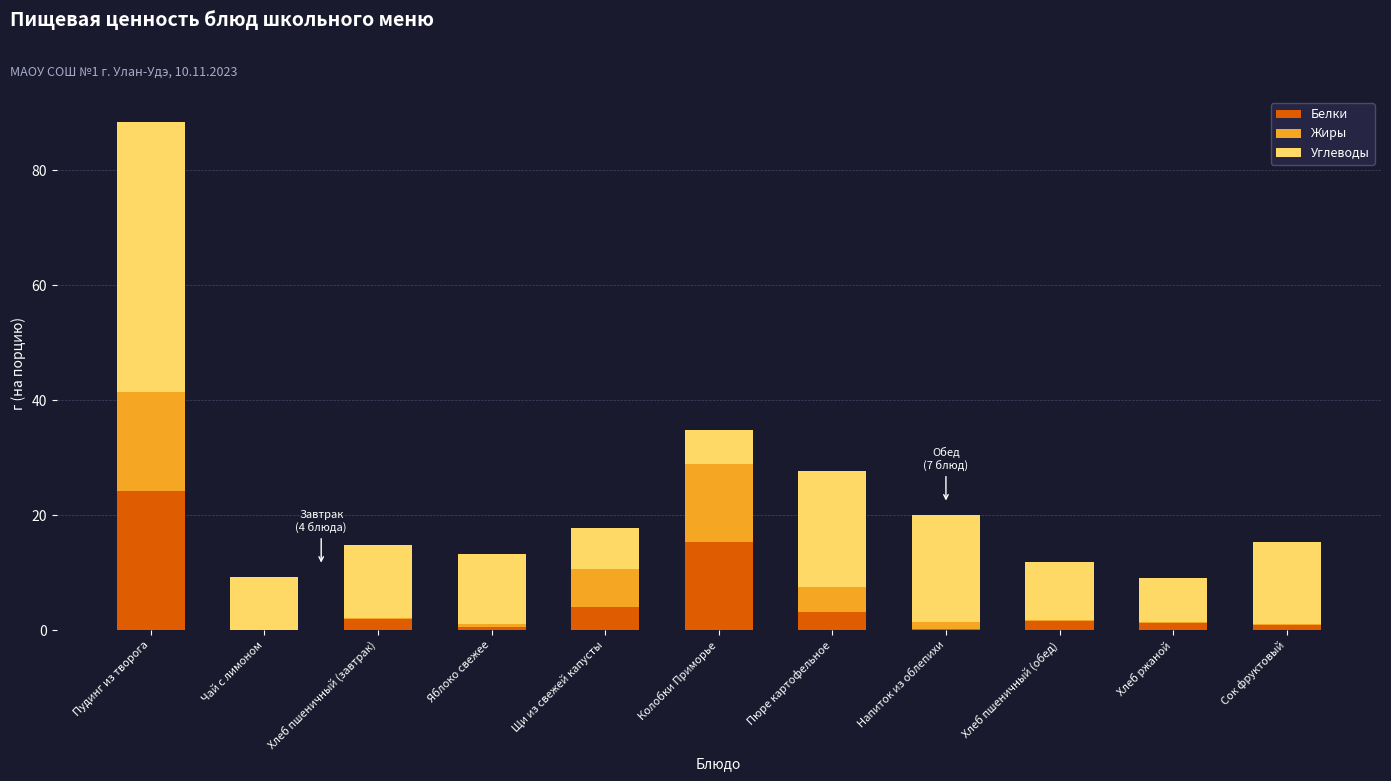

What is the maximum value for Белки?

24.3